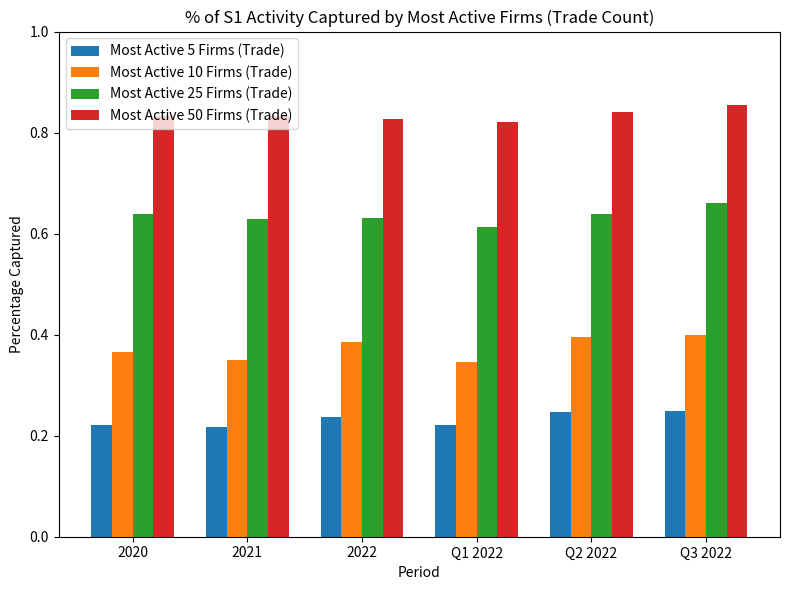

How many bars are there in each group?

4